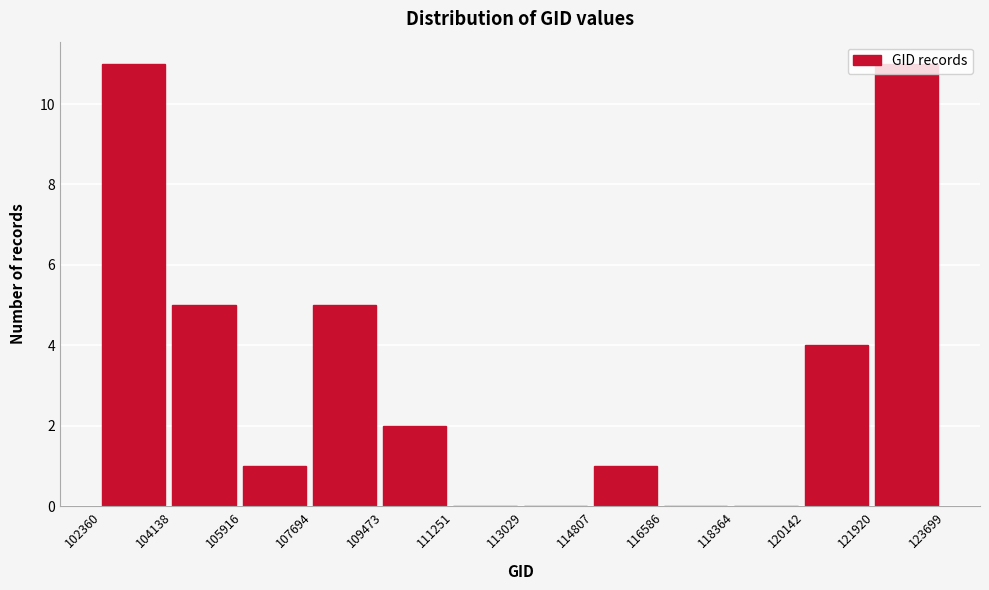

Reading left to right, transcribe this chart: for each bar, give the range it covers on the x-axis and its height. The values are not printed on the chart, so give them approximately, as read against the axis.

102360 to 104138: 11
104138 to 105916: 5
105916 to 107694: 1
107694 to 109473: 5
109473 to 111251: 2
111251 to 113029: 0
113029 to 114807: 0
114807 to 116586: 1
116586 to 118364: 0
118364 to 120142: 0
120142 to 121920: 4
121920 to 123699: 11